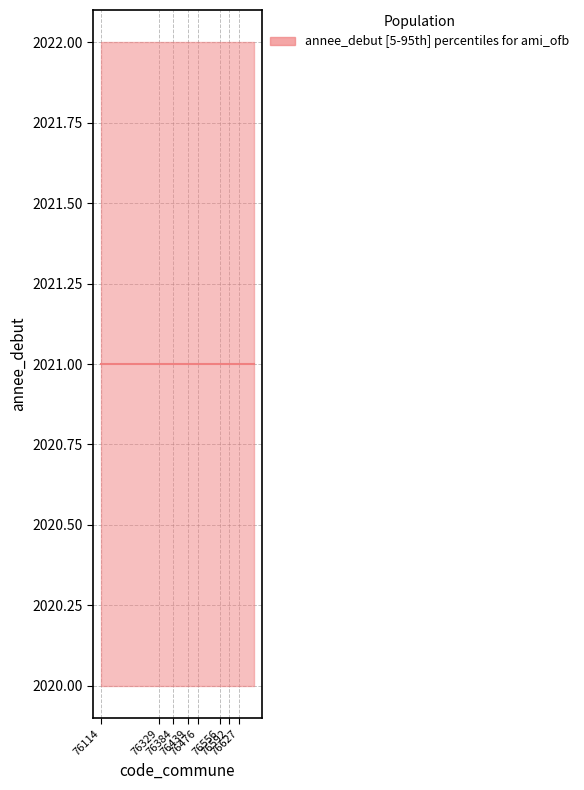

The annee_debut series shows 2021 at 76592. True or false?

True